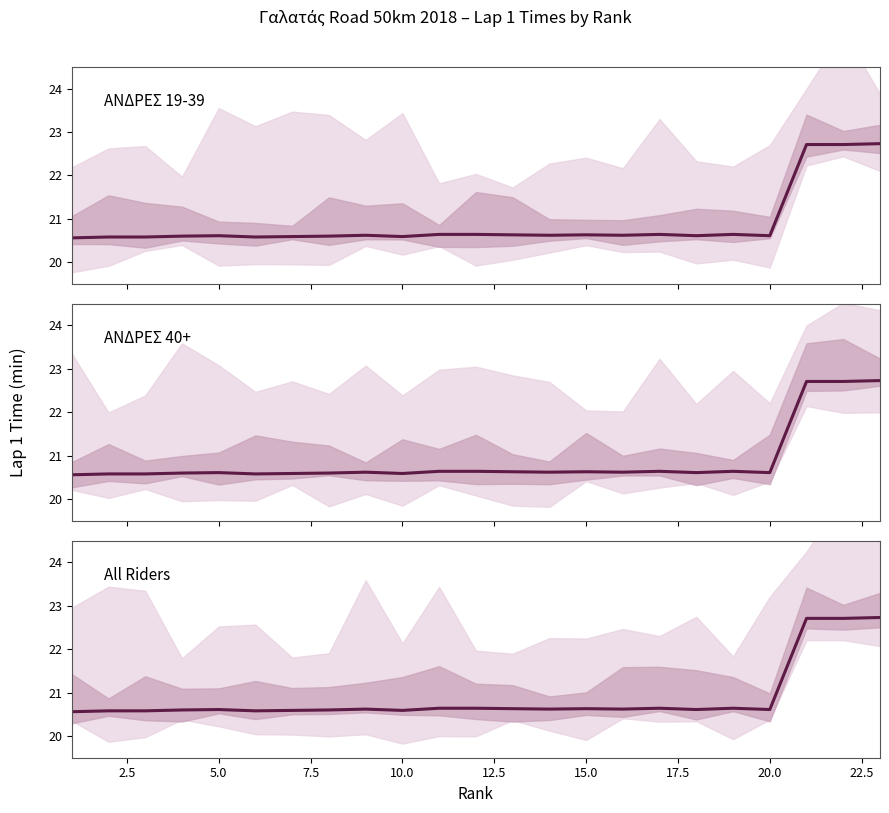

Which series has the largest total across all categories?

ΑΝΔΡΕΣ 19-39